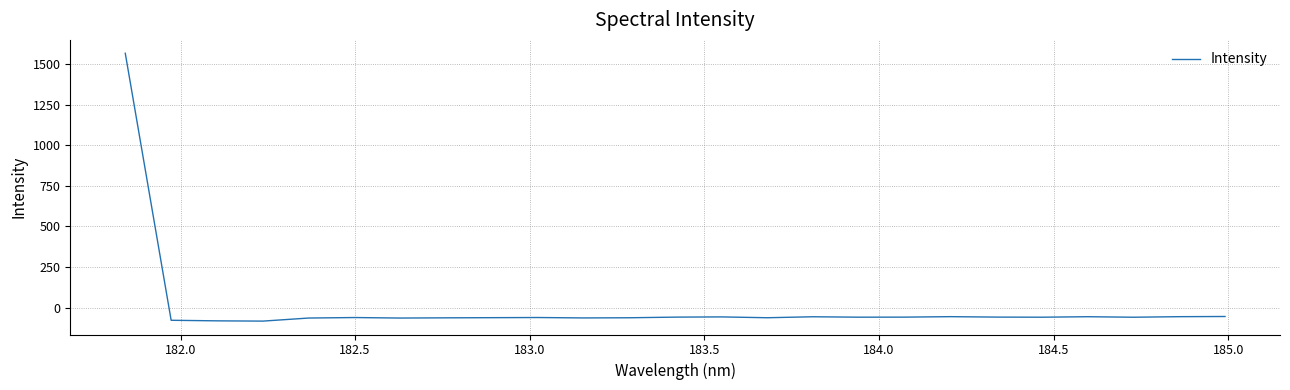

What is the smallest value displayed?

-82.7